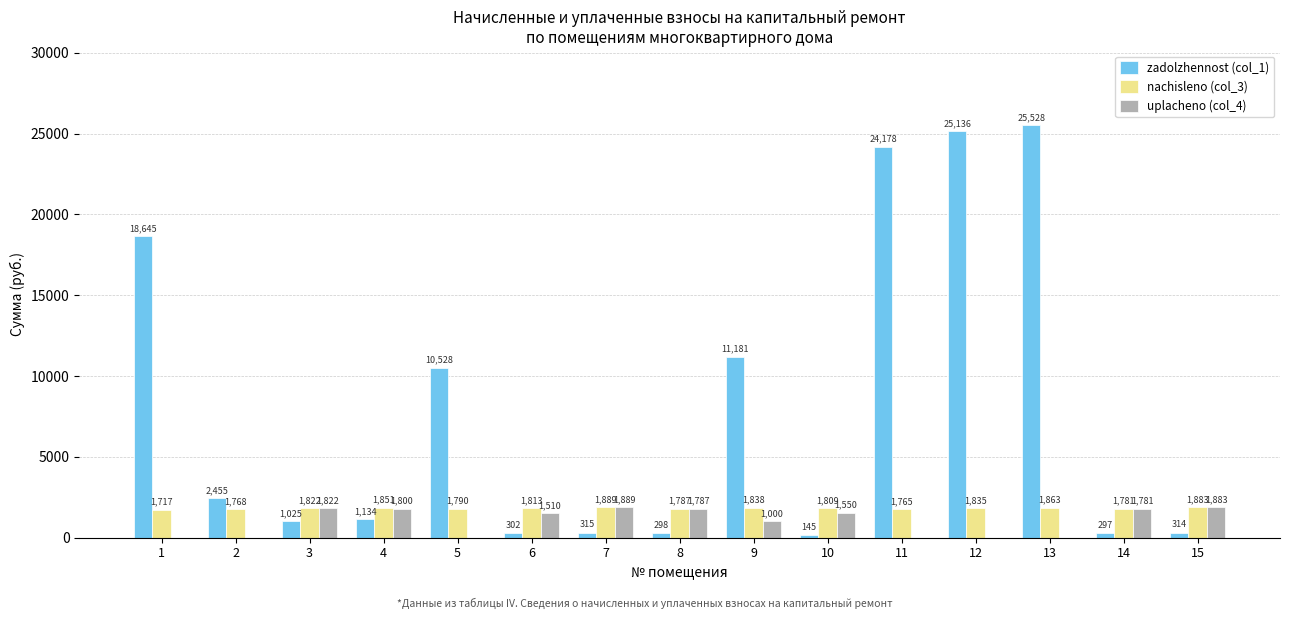

How many groups of bars are there?

15